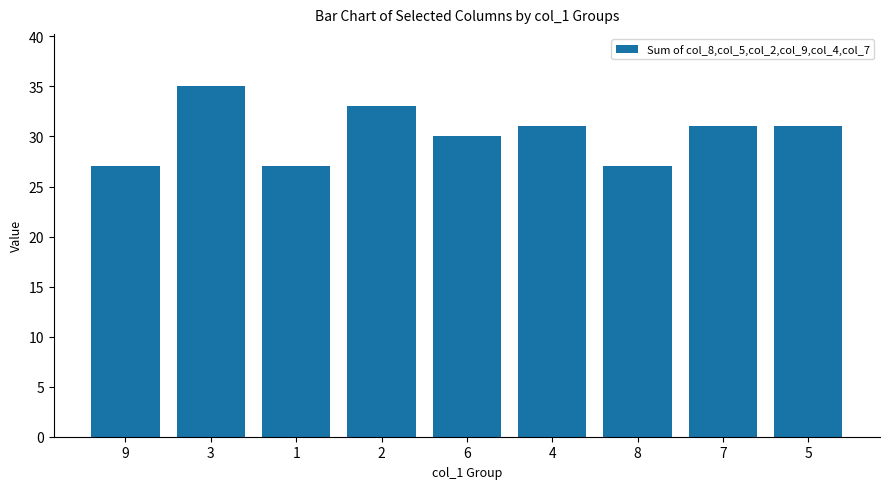

What is the label of the 5th bar from the right?

6